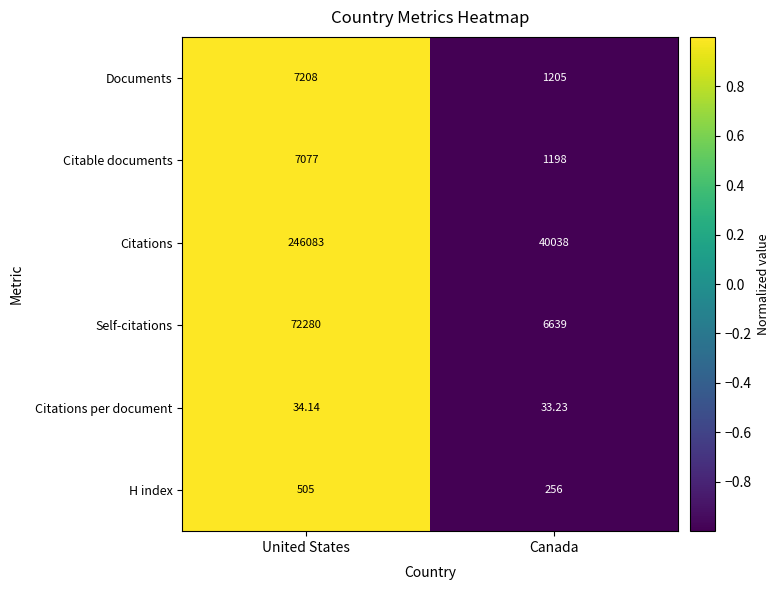

How many distinct data groups are displayed?

6